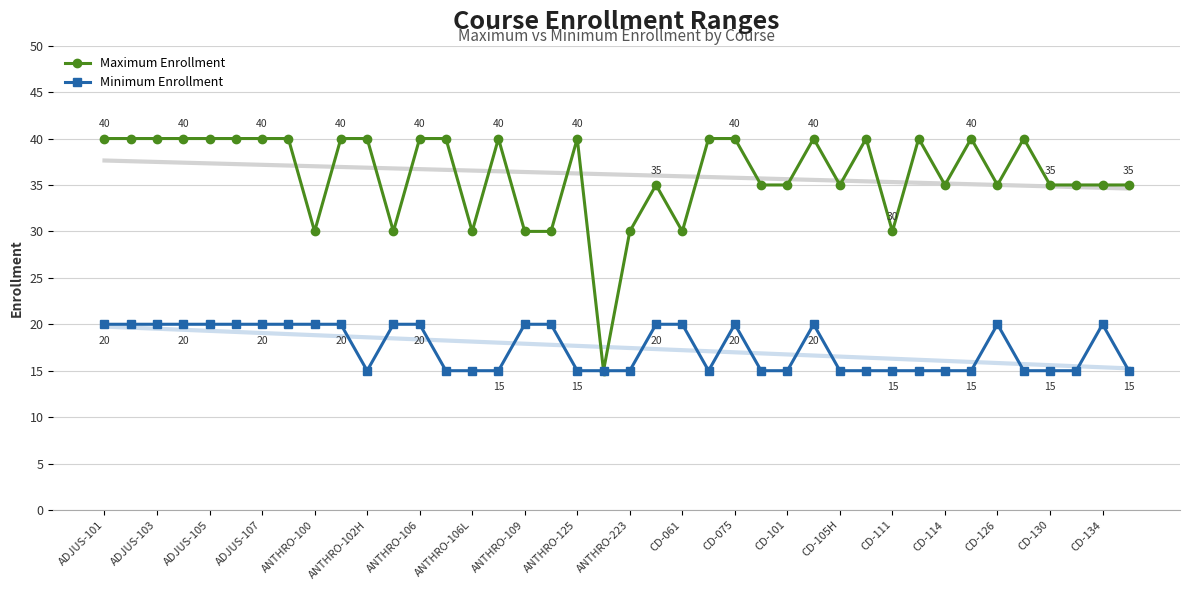

Is this an area chart (filled region under the line)?

No